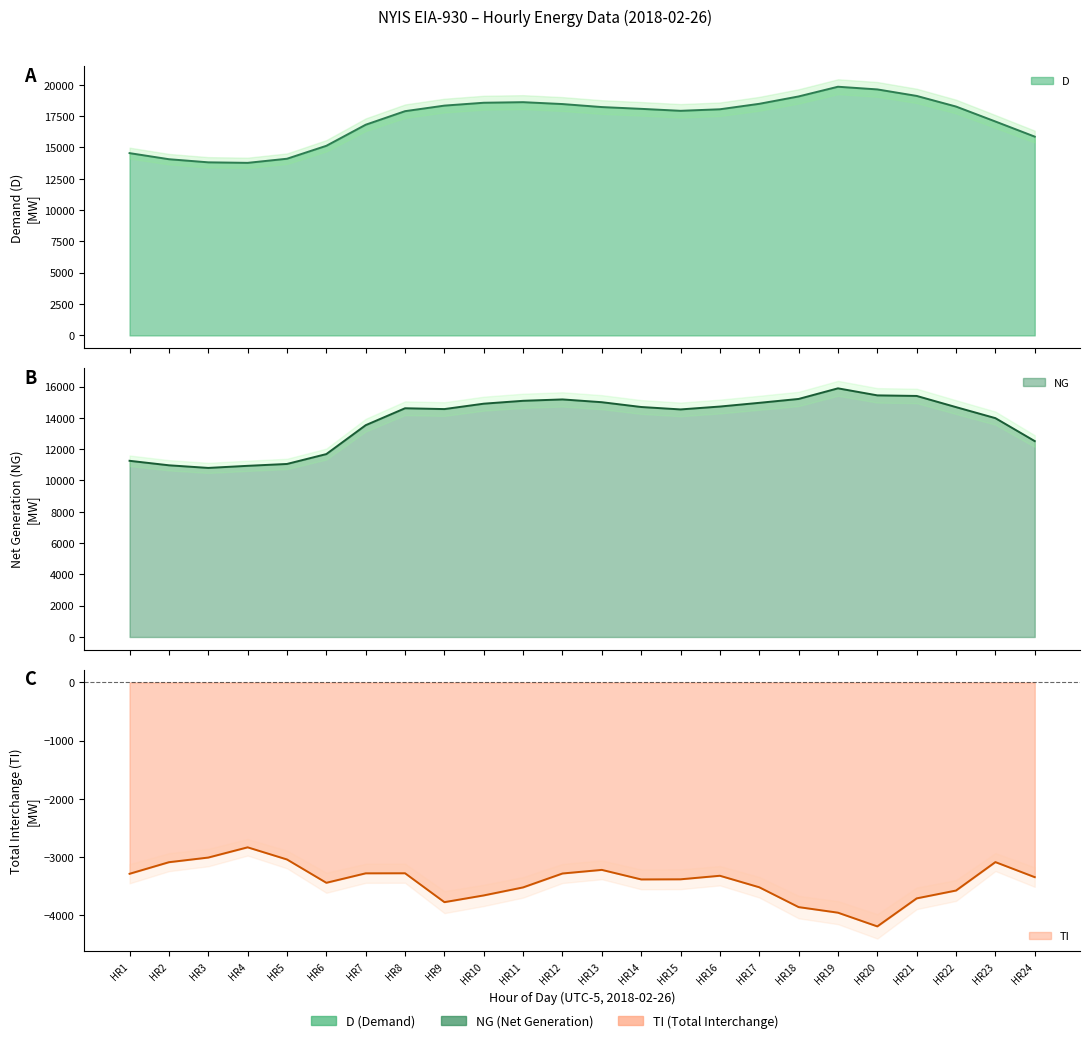

What is the approximate value of D at HR20?

19631